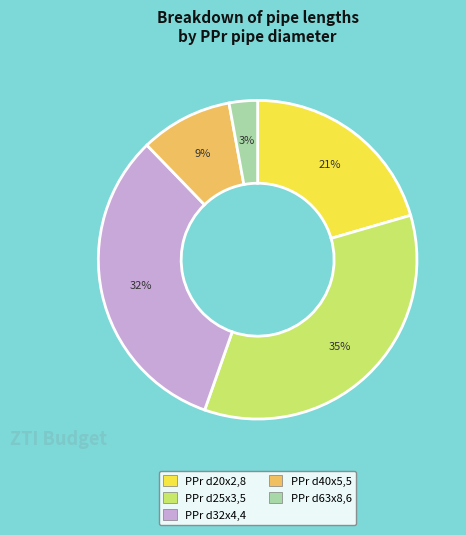

What percentage is the PPr d40x5,5 slice, to the nearest percent?

9%